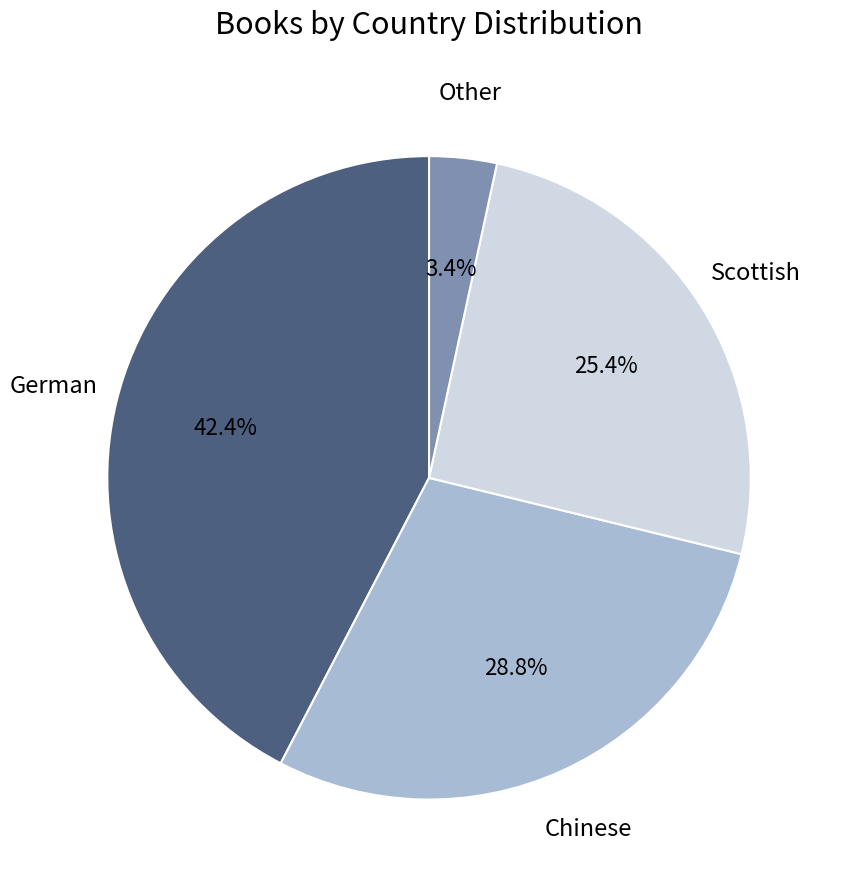

True or false: Chinese accounts for 29% of the total.

True